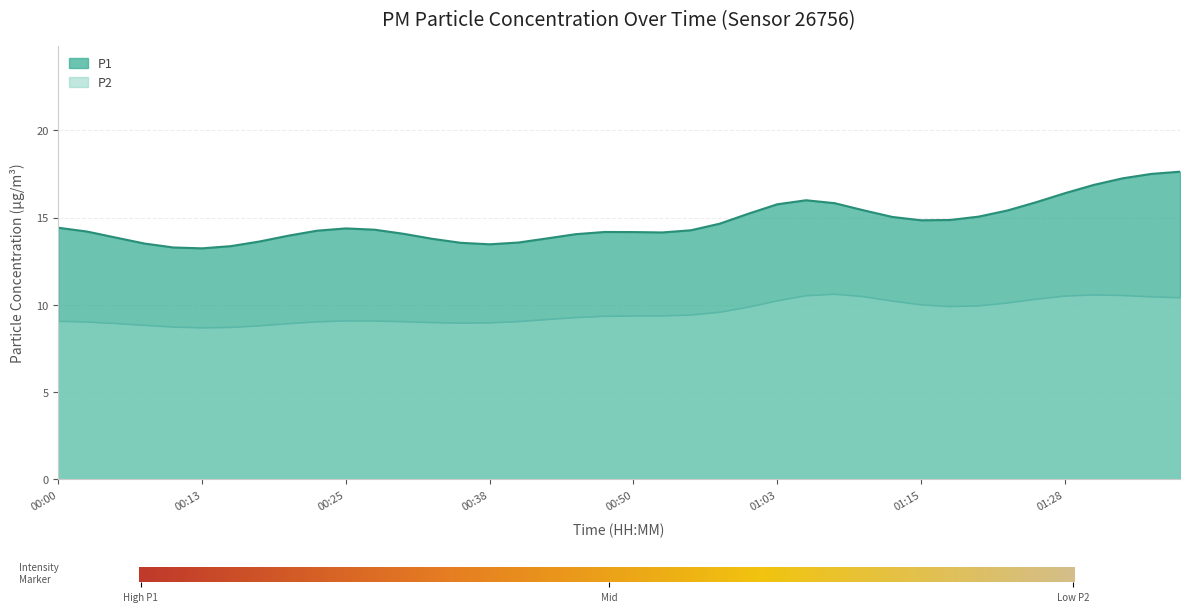

True or false: P2 and P1 cross at least once.

False